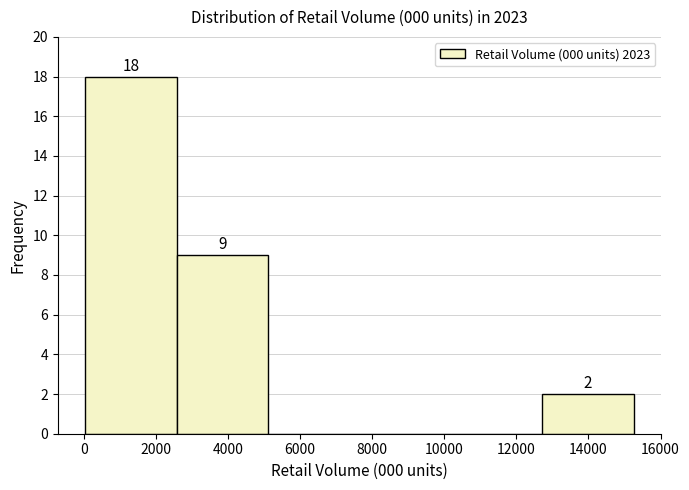

Over which range of the x-axis is the bar tallest?

0 to 2600